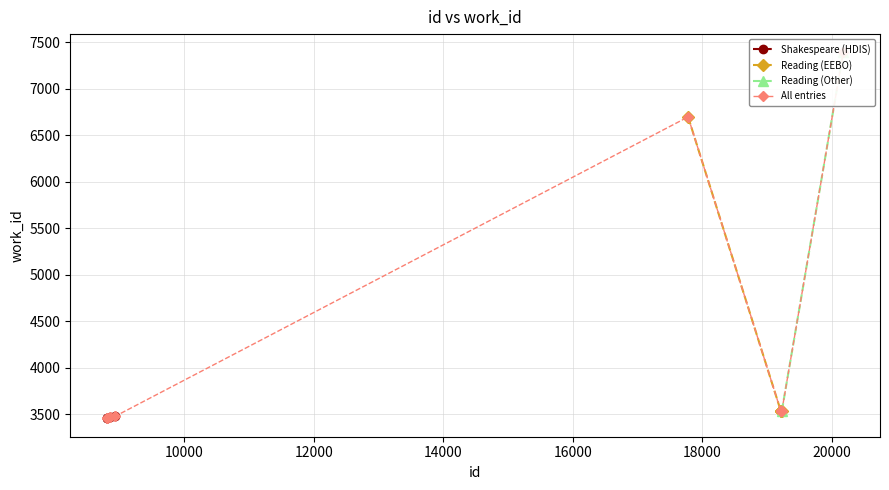

What is the minimum value for Shakespeare (HDIS)?

3453